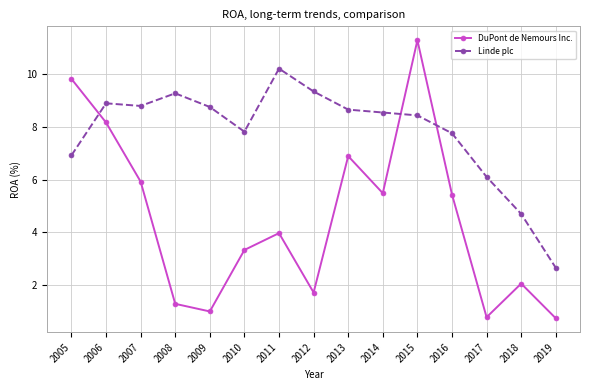

What are all the series names shown in the legend?

DuPont de Nemours Inc., Linde plc